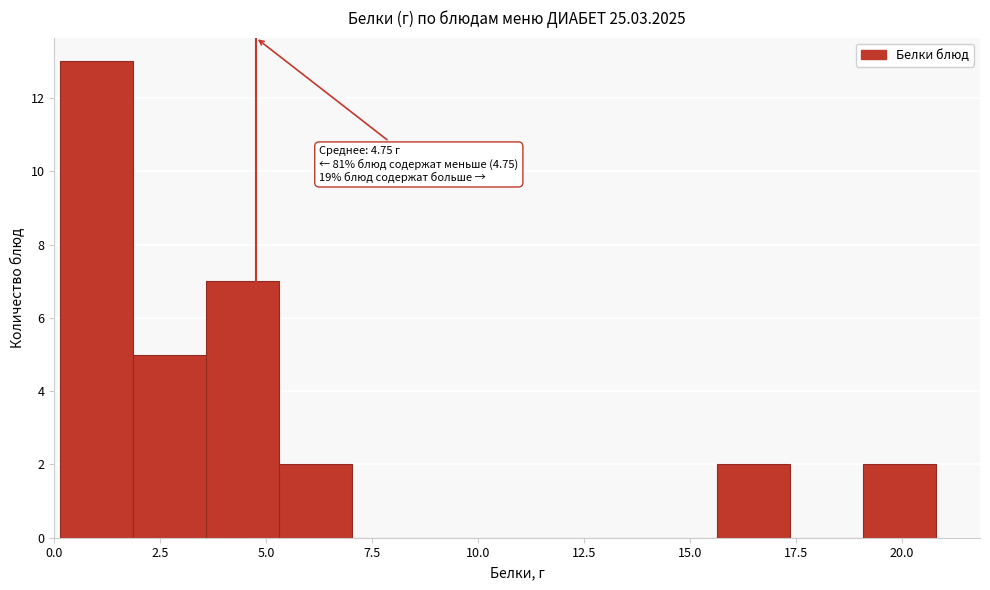

Around what value on the x-axis is the tallest bar? Give the approximate position of its centre, as read against the axis.

1.0